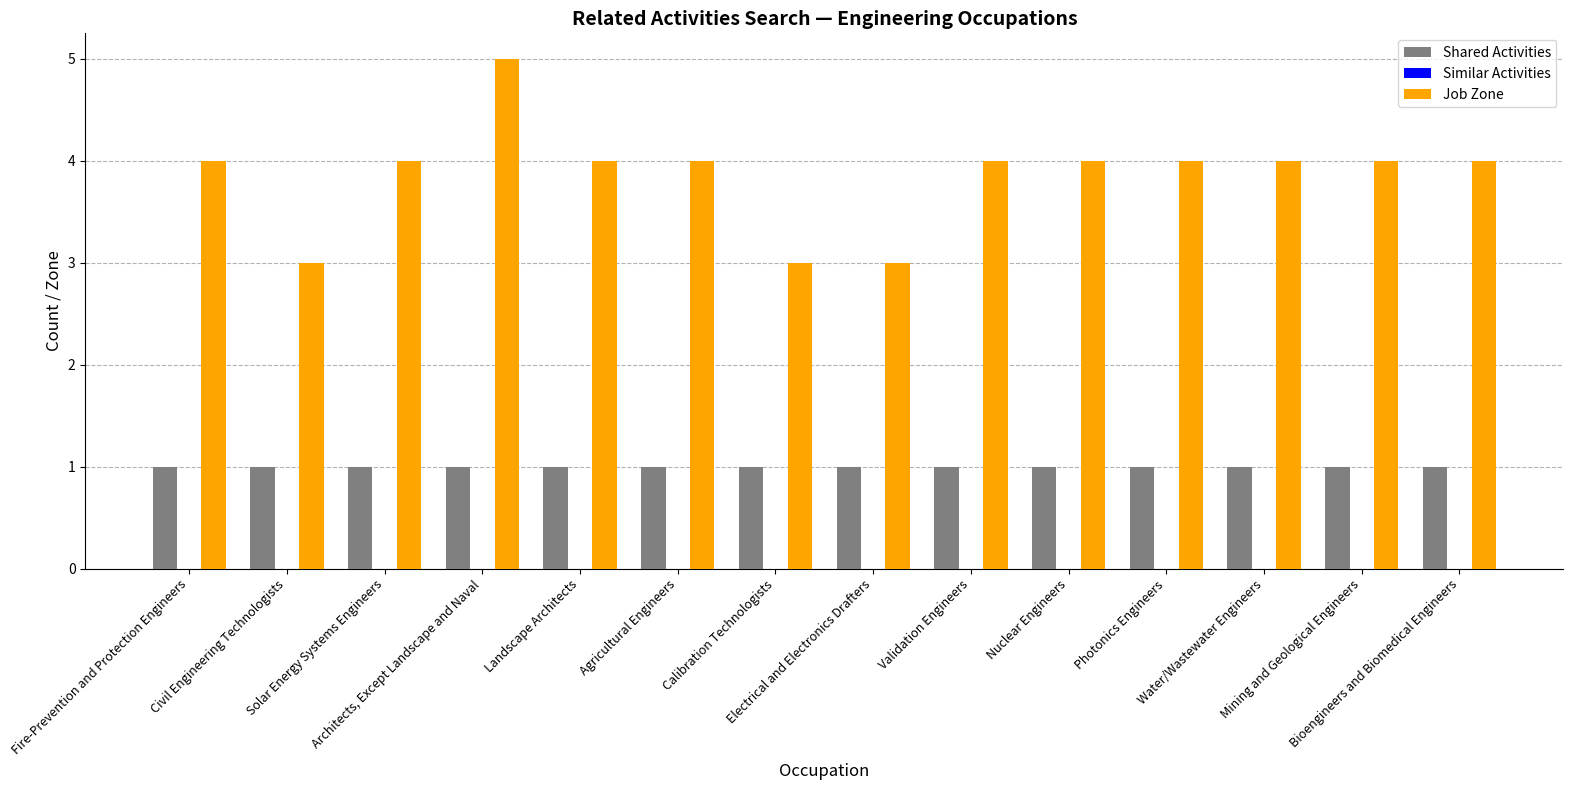

What is the sum of all Shared Activities values?

14